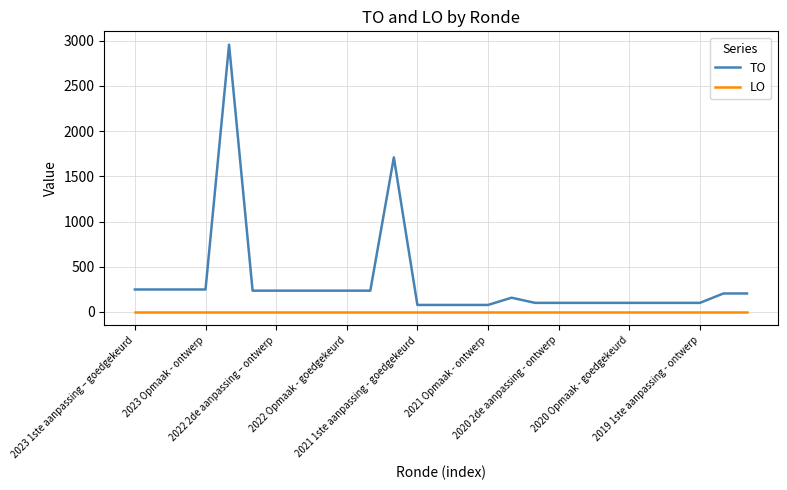

What is the greatest value displayed?

2957